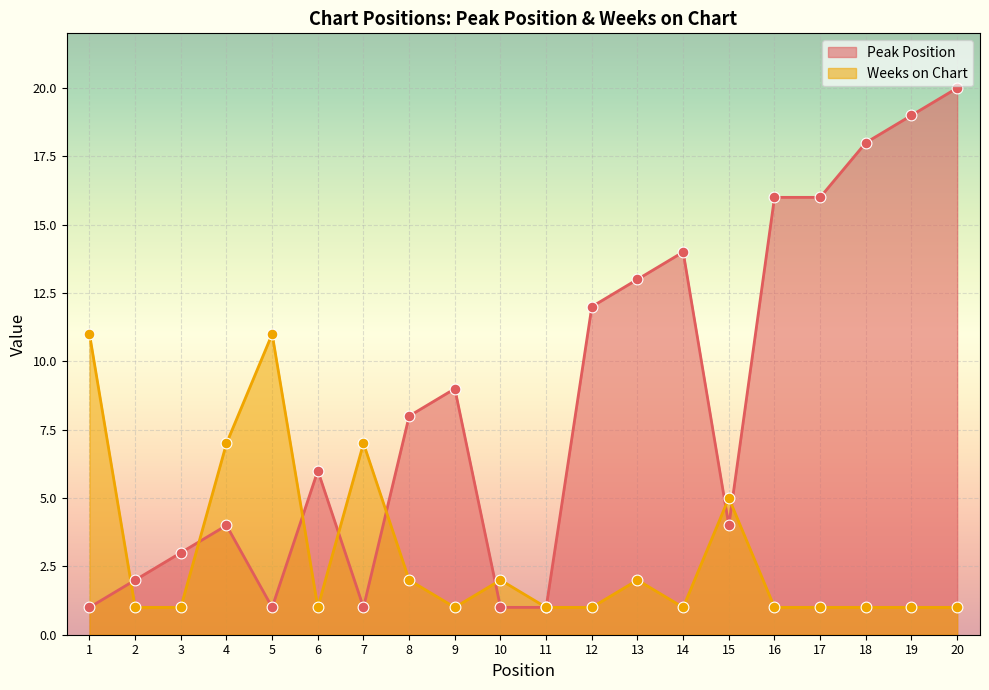

Which series reaches the minimum Y coordinate?

Peak Position